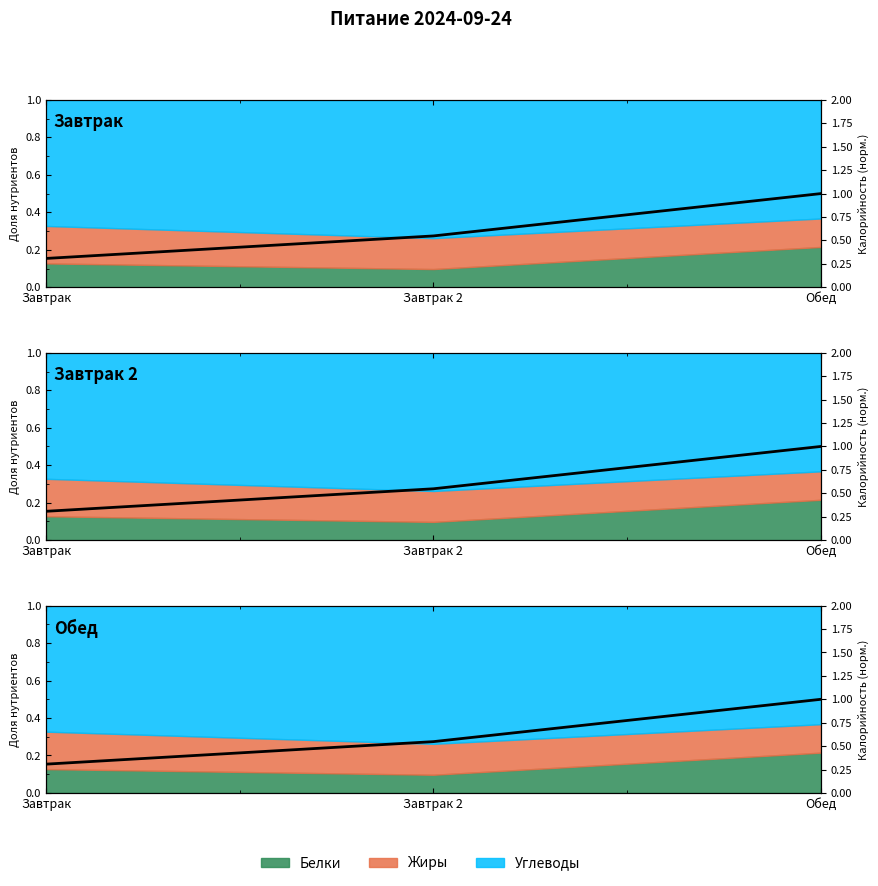

What is the smallest value displayed?

0.3